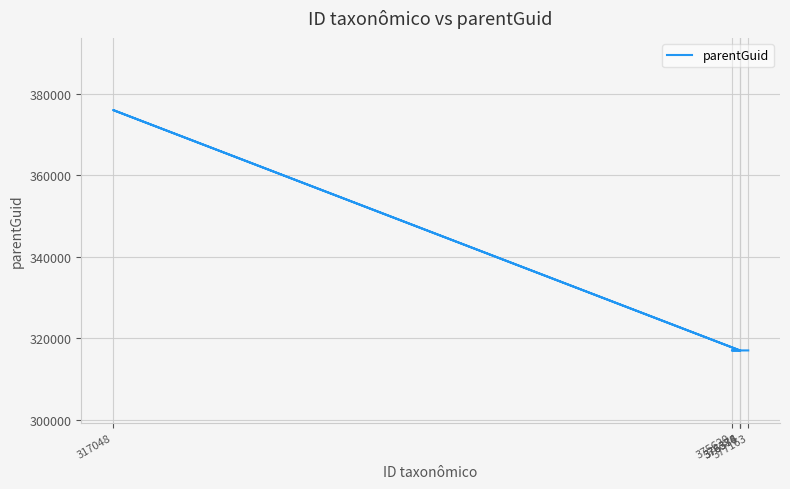

Count the number of values greater than 317048.

1